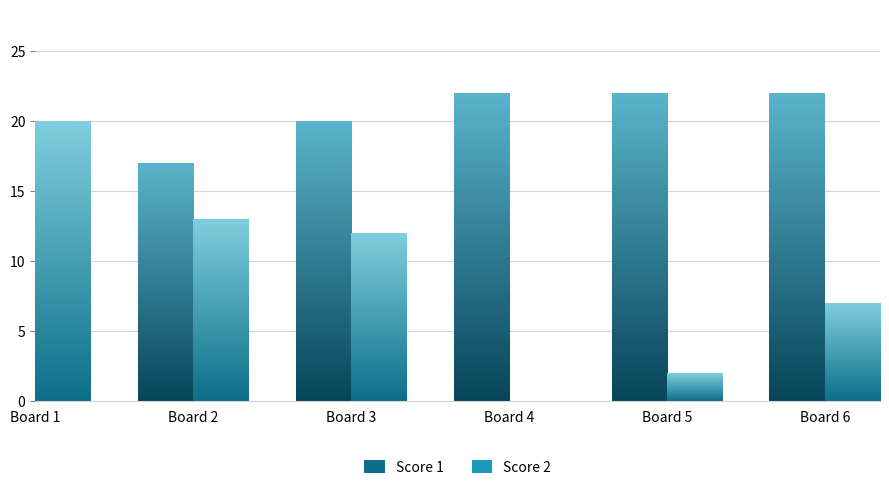

Does the chart contain any negative values?

No